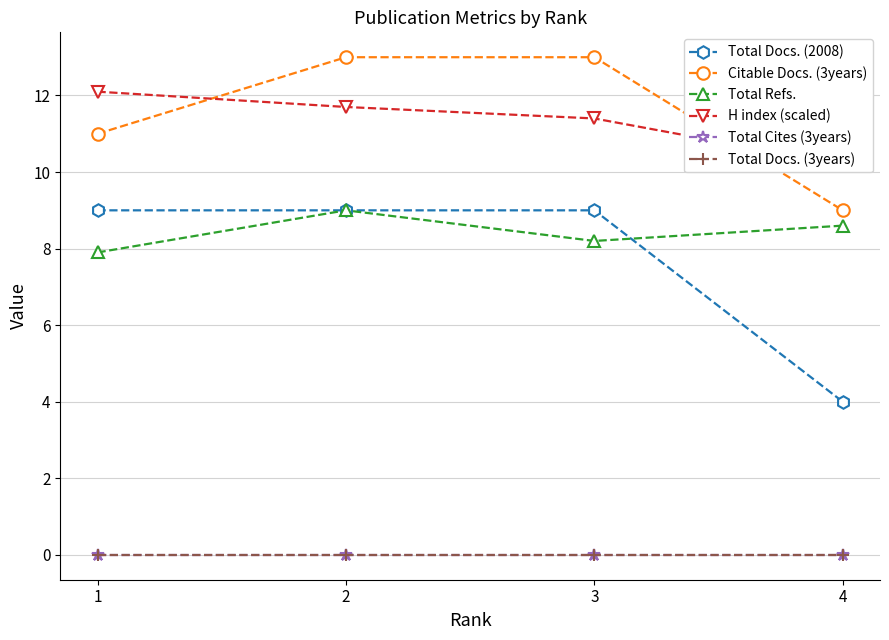

Reading left to right, transcribe all the data shown in this chart.

Total Docs. (2008): 9.0	9.0	9.0	4.0
Citable Docs. (3years): 11.0	13.0	13.0	9.0
Total Refs.: 7.9	9.0	8.2	8.6
H index (scaled): 12.1	11.7	11.4	10.2
Total Cites (3years): 0.0	0.0	0.0	0.0
Total Docs. (3years): 0.0	0.0	0.0	0.0